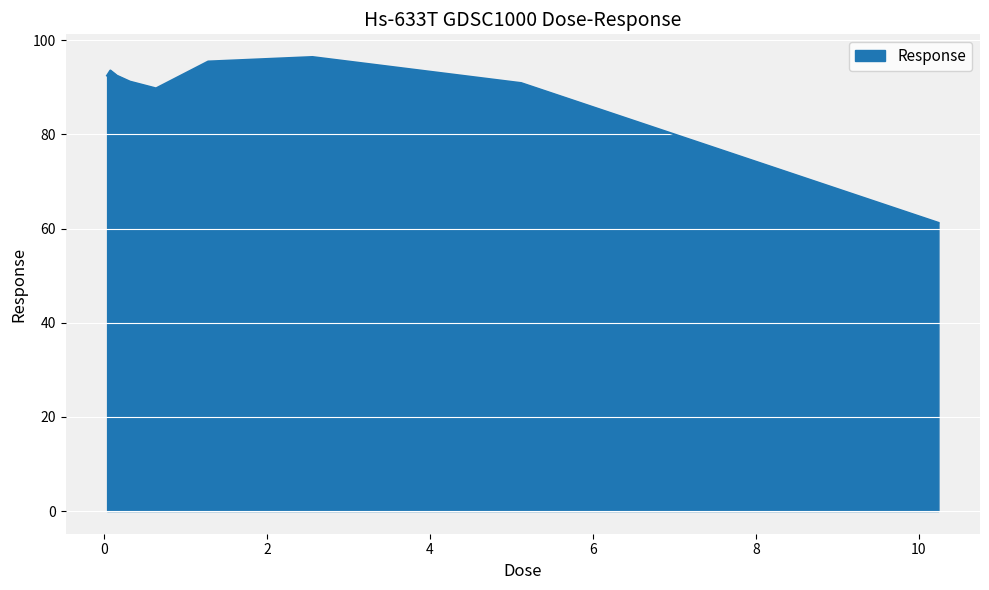

What is the smallest value displayed?

61.2